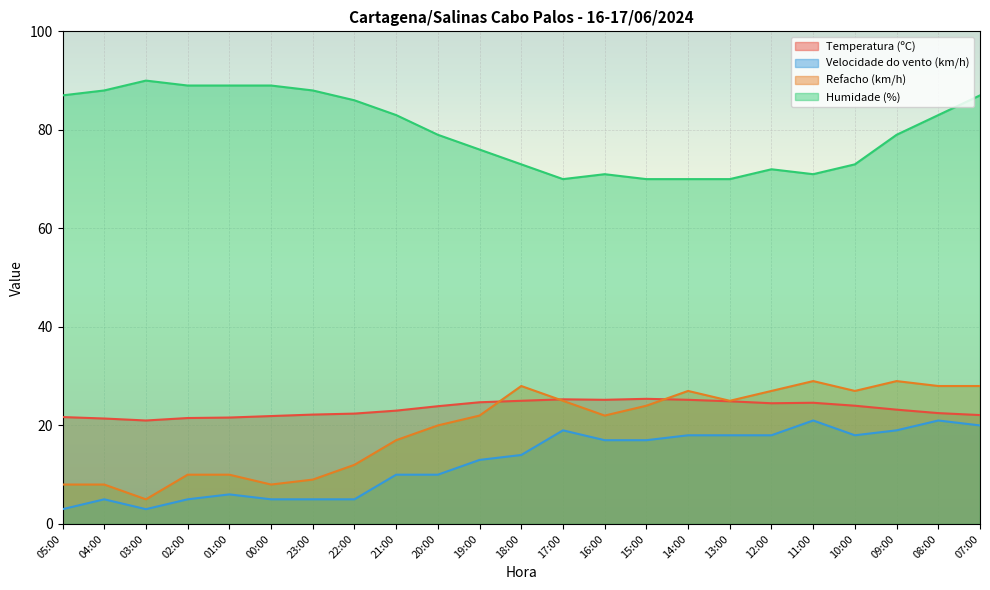

True or false: Velocidade do vento (km/h) and Humidade (%) intersect in this chart.

False